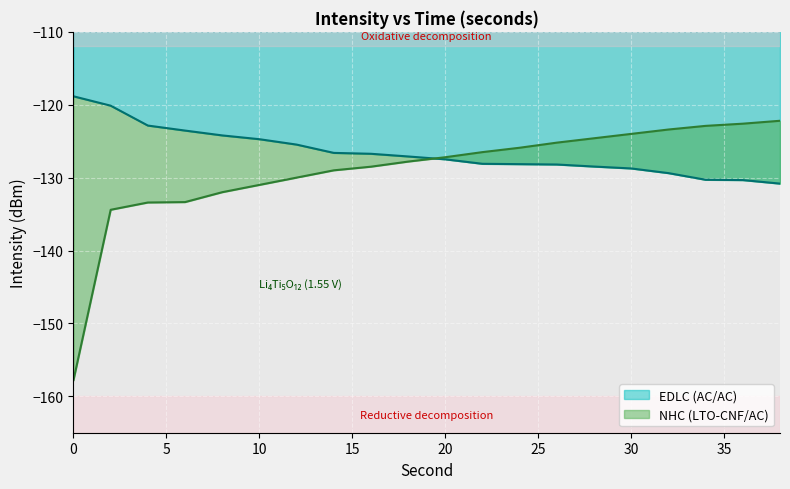

What is the maximum value for EDLC (AC/AC)?

-118.8